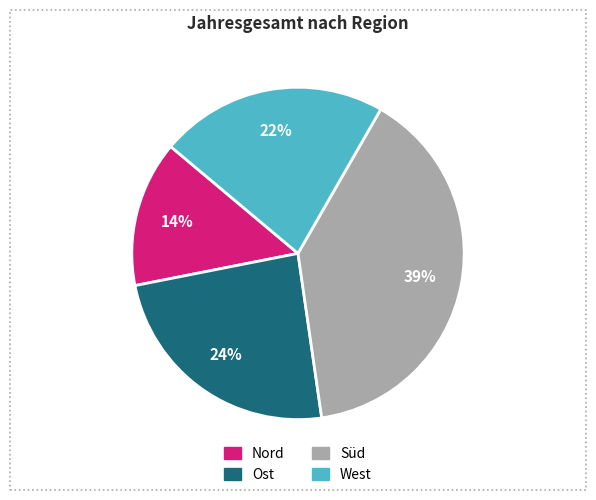

How many slices are in this pie chart?

4